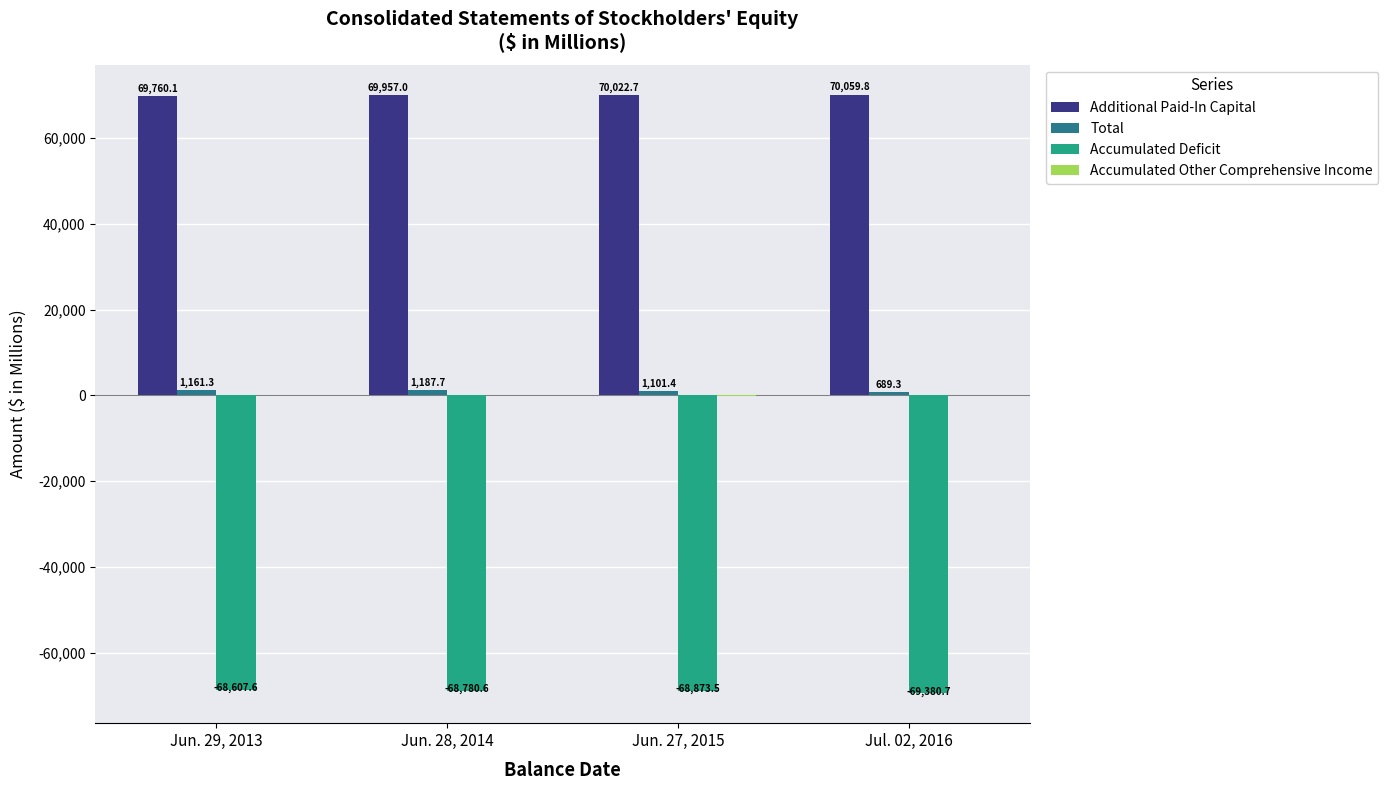

What is the sum of all Additional Paid-In Capital values?

279799.6